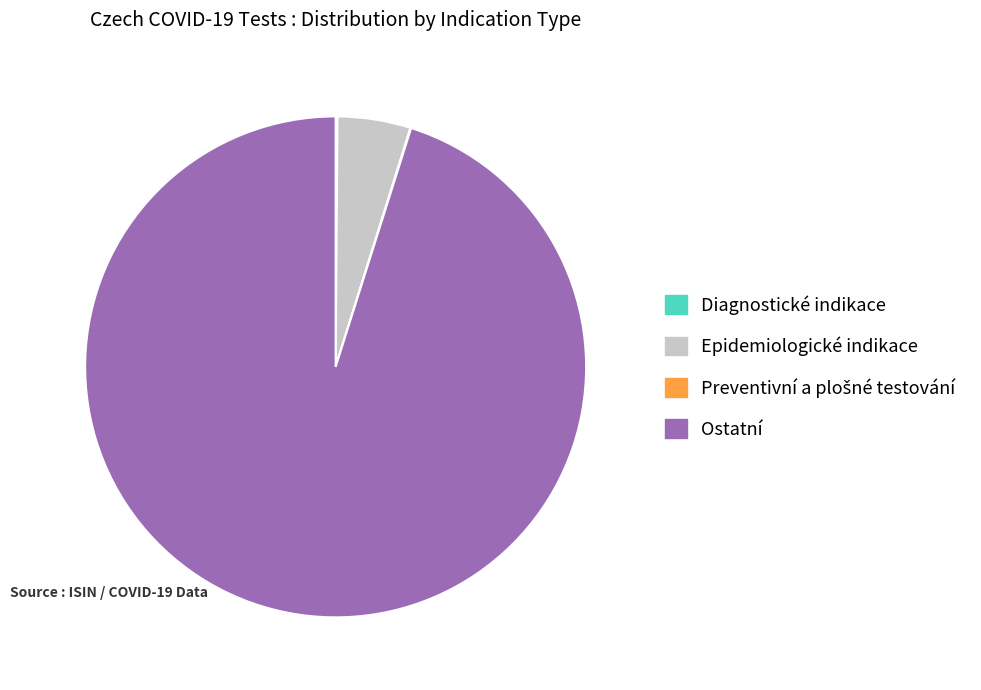

Is it true that Epidemiologické indikace is 5% of the pie?

True